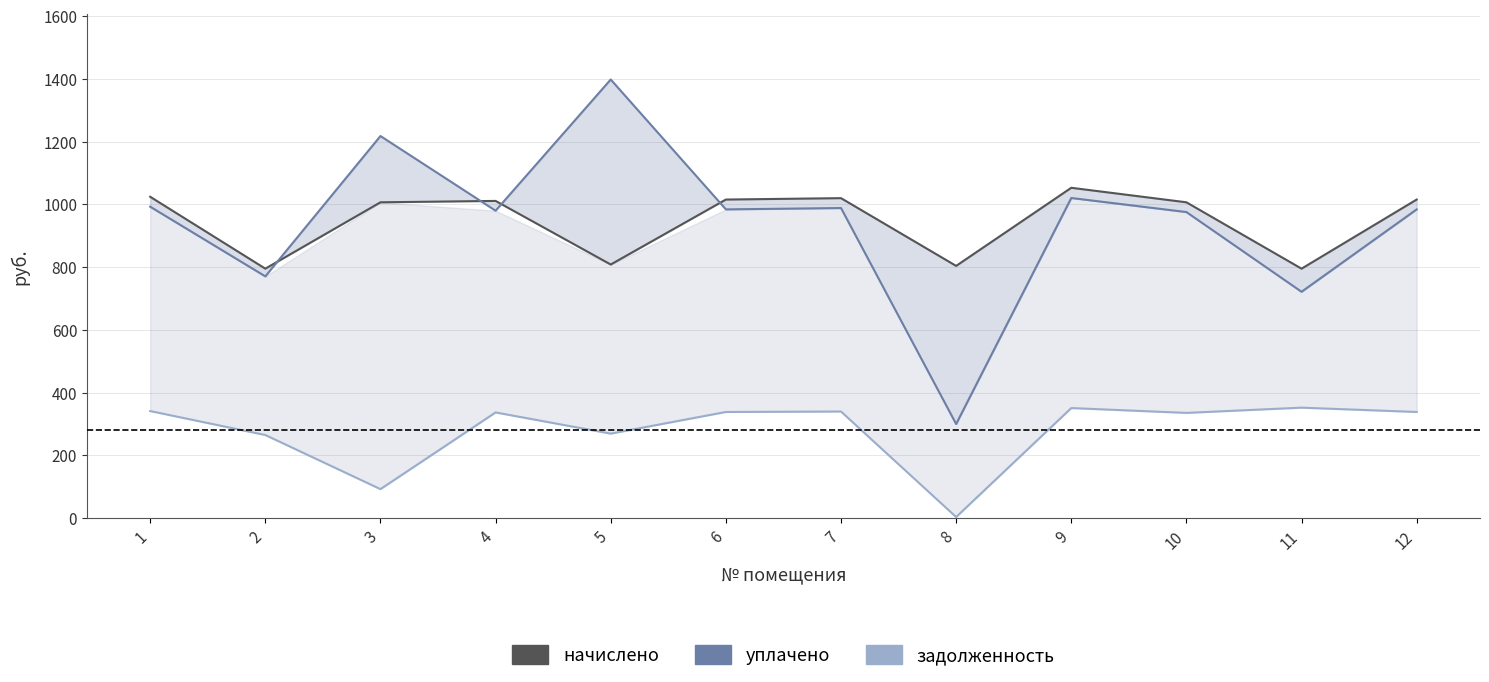

What are all the series names shown in the legend?

начислено, уплачено, задолженность